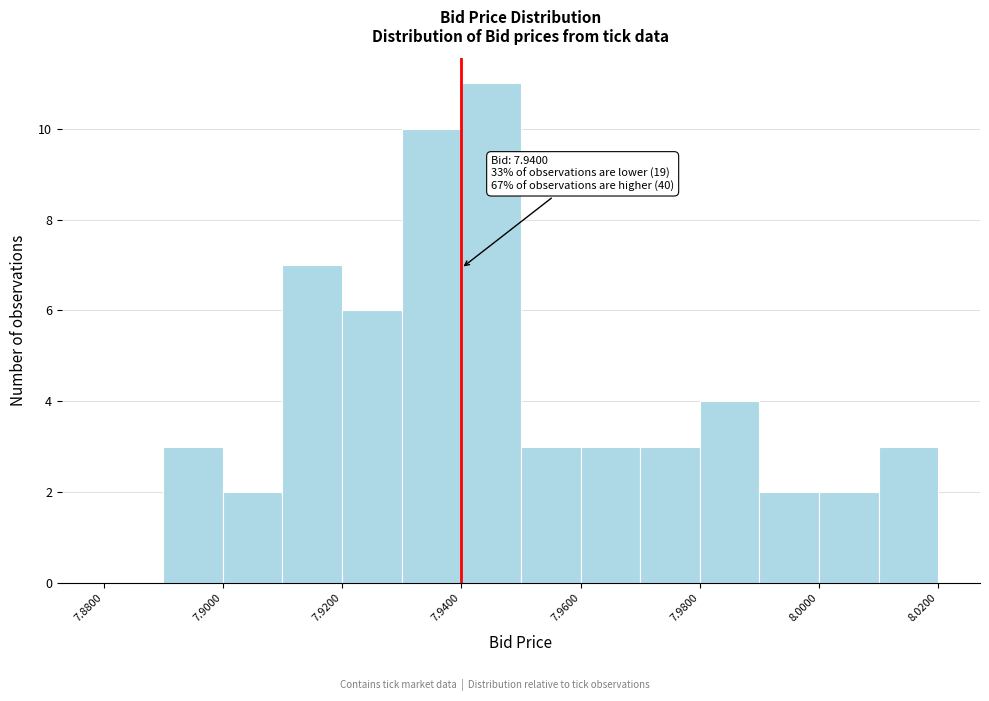

Which range on the x-axis has the tallest bar?

7.94 to 7.95